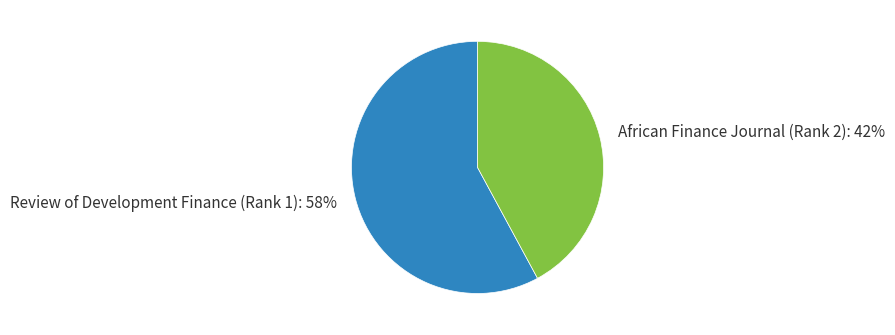

Is the sum of African Finance Journal (Rank 2) and Review of Development Finance (Rank 1) greater than half?

Yes